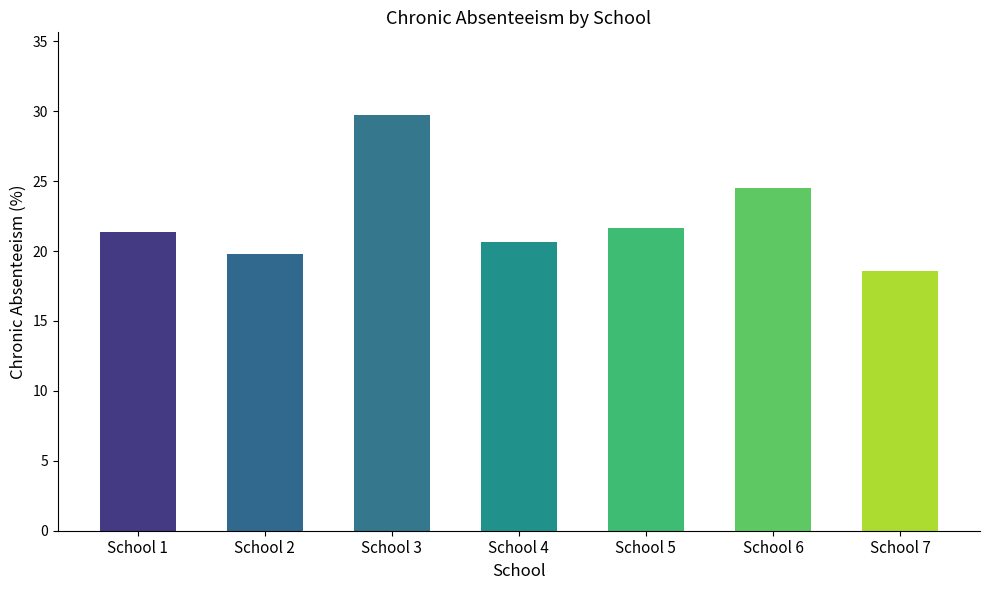

What is the difference between the maximum and minimum values?

11.2